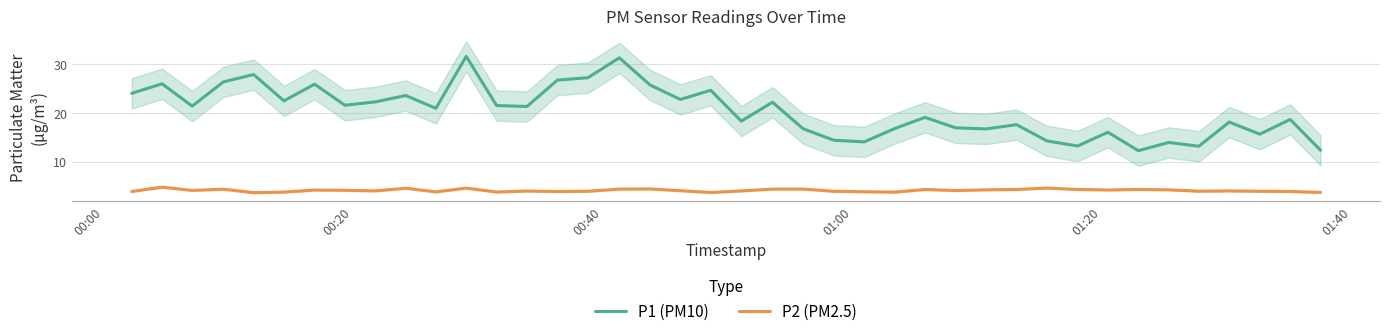

True or false: P2 (PM2.5) has a value of 1.6 at 30.

False